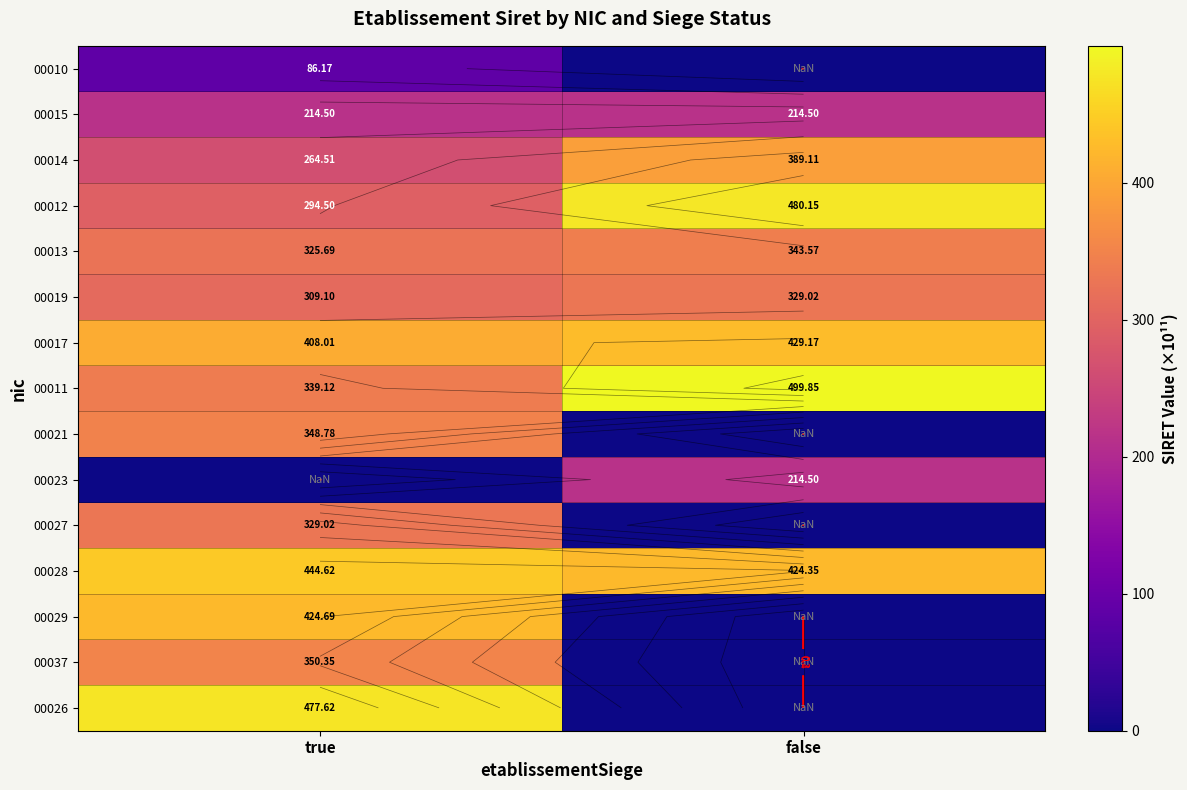

At which category is the sum across all series the highest?

true